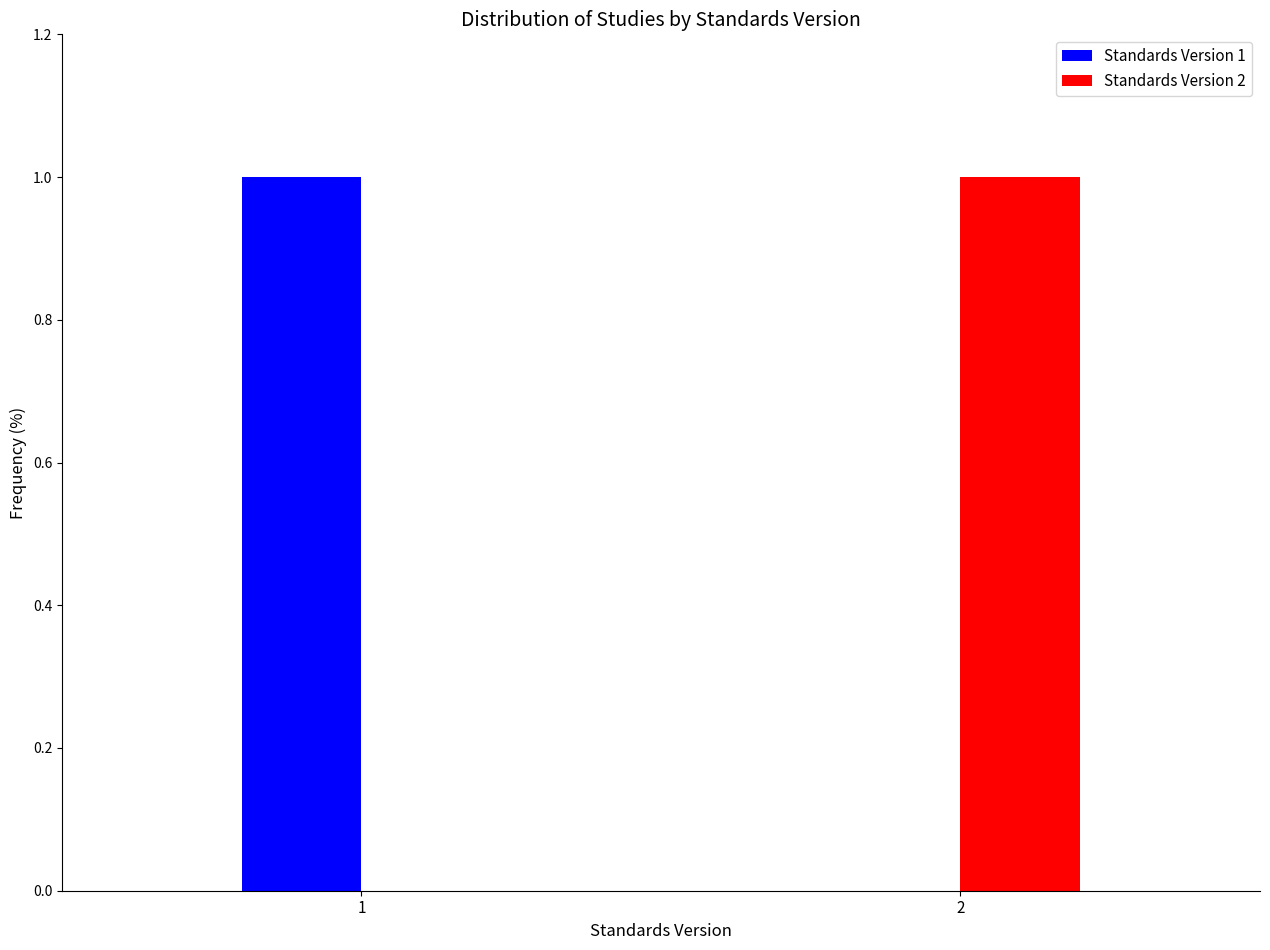

True or false: Standards Version 2 has a value of 1 at 1.

False